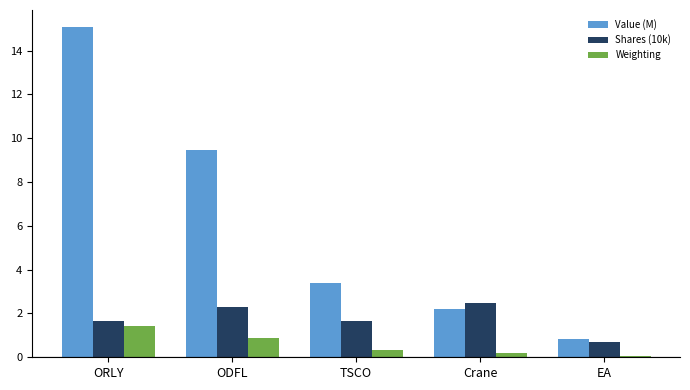

Which label corresponds to the smallest value in the chart?

EA